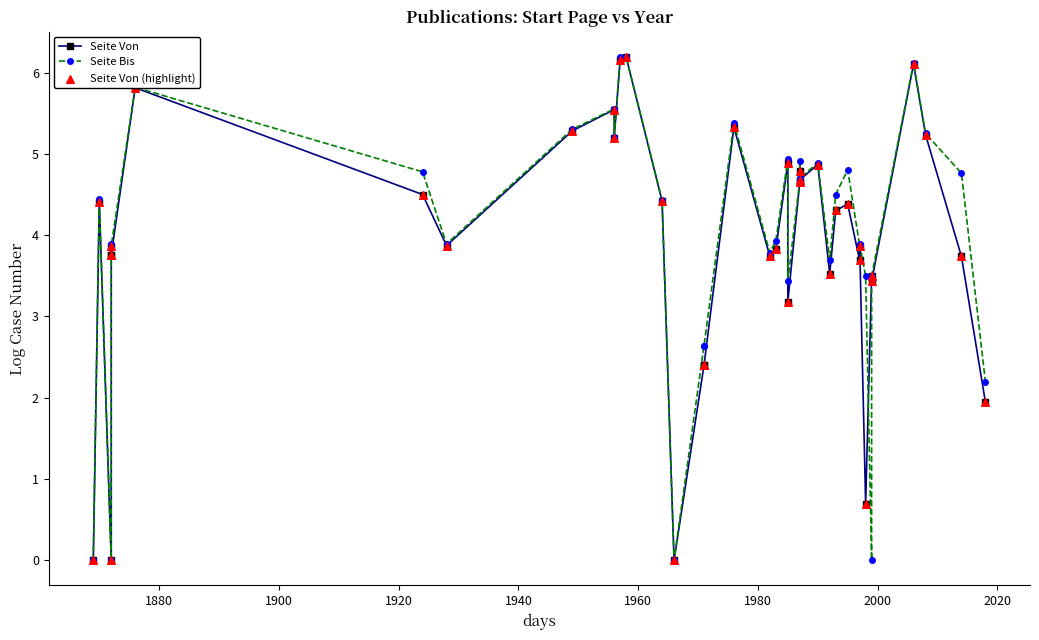

Which series has the widest spread of Y values?

Seite Bis